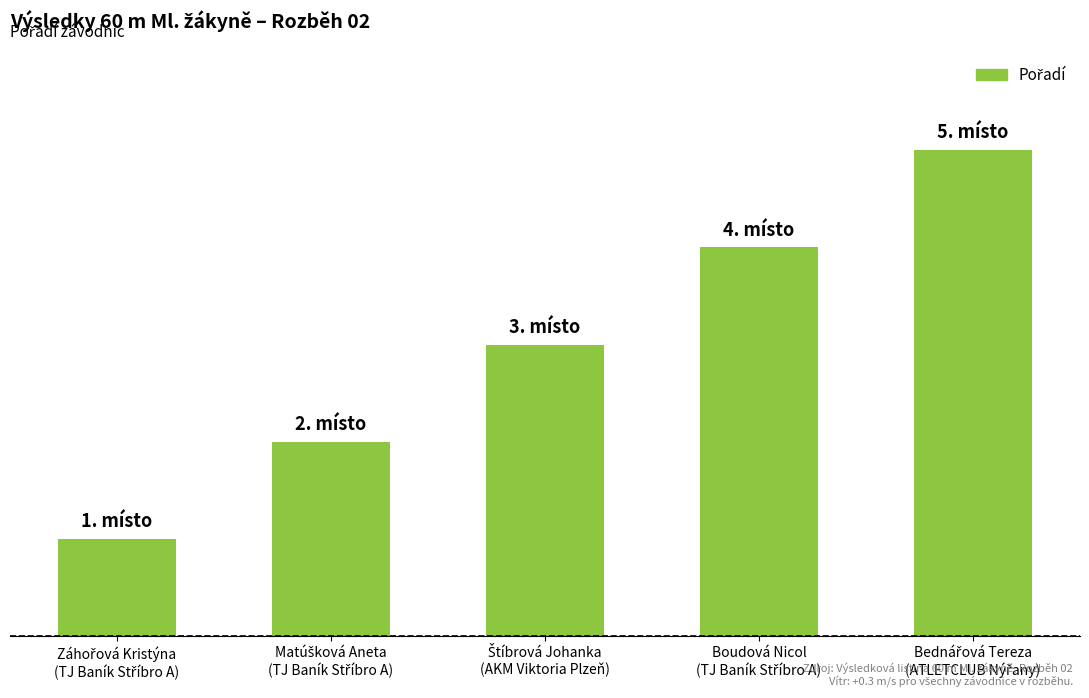

What is the label of the 4th bar from the right?

Matúšková Aneta
(TJ Baník Stříbro A)